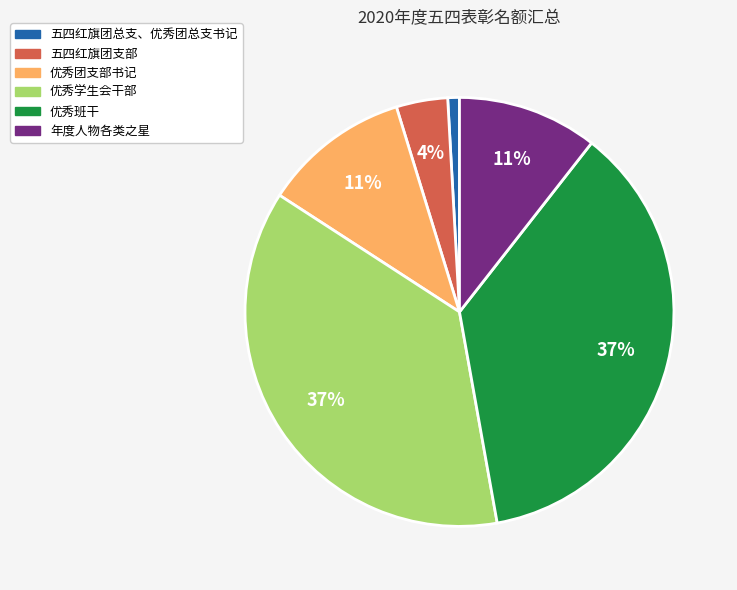

Do 优秀班干 and 五四红旗团支部 together represent more than half of the pie?

No